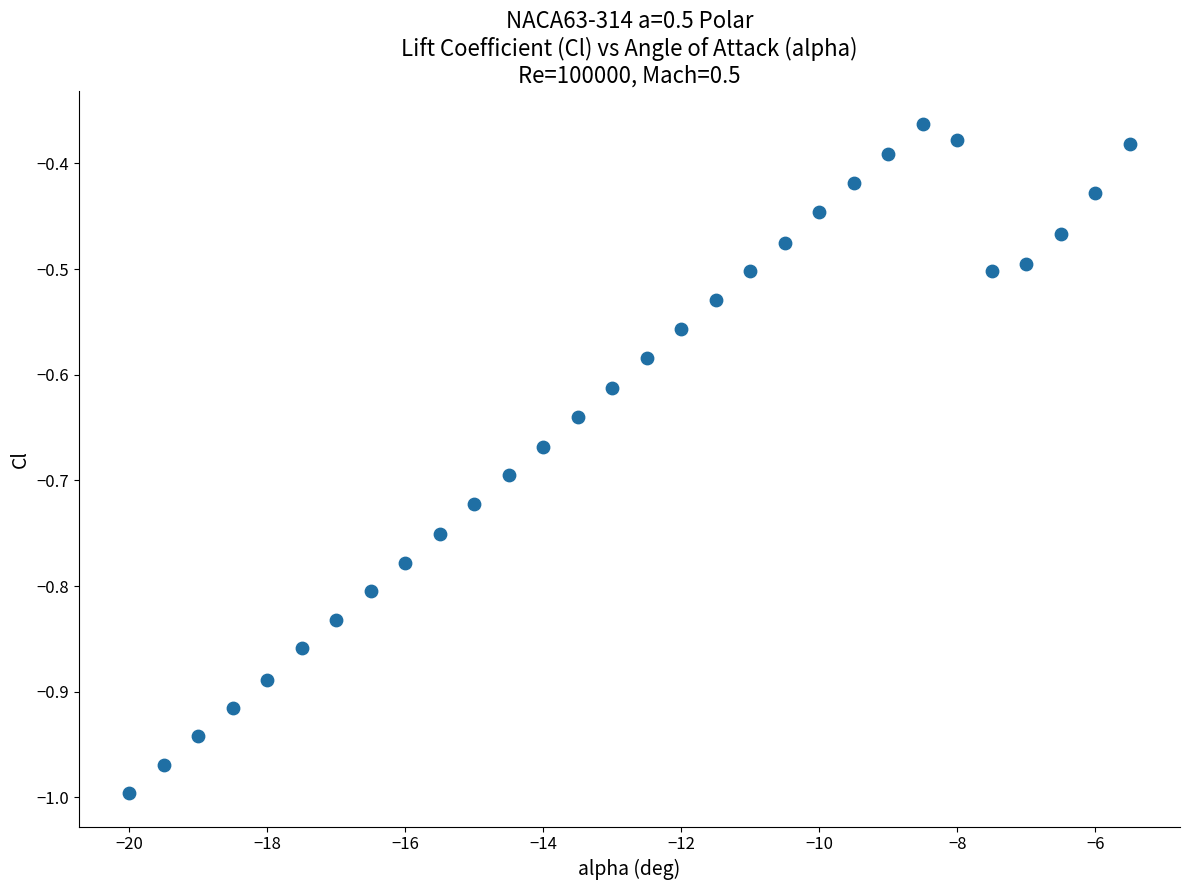

What is the range of Y values (max minus min)?

0.6